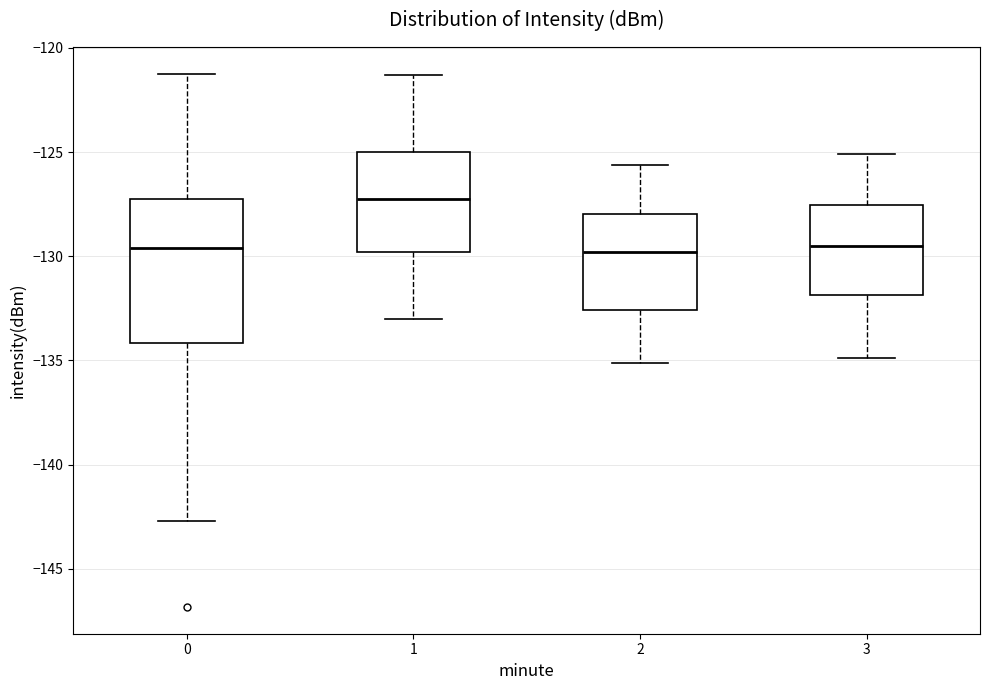

Which box has the highest median line?

1